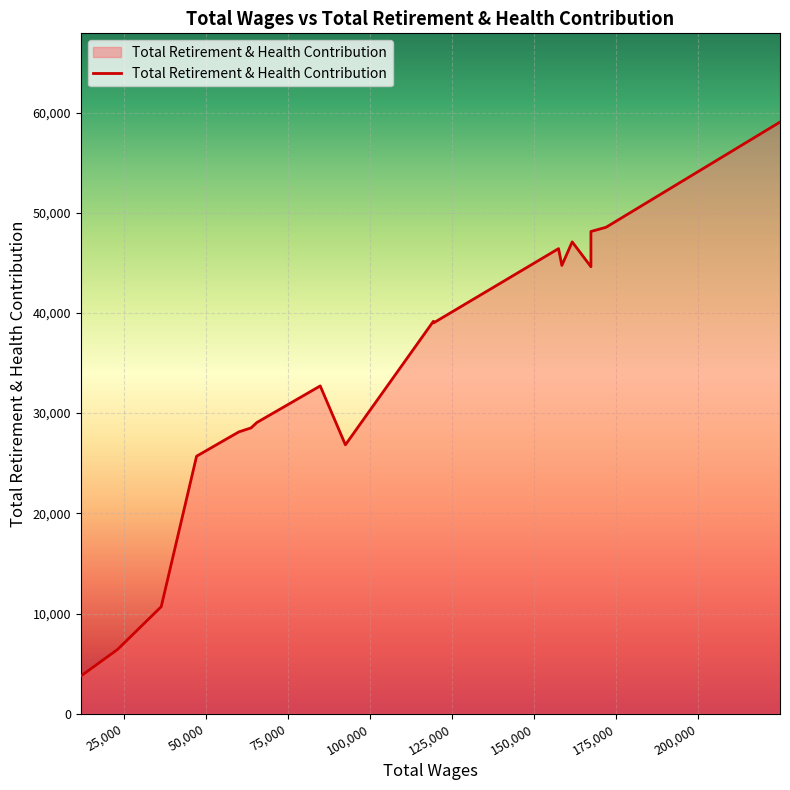

Rank the categories by value from lowest to highest.

11814.0, 23017.0, 36327.0, 47096.0, 92448.0, 56256.0, 57351.0, 59994.0, 63691.0, 65470.0, 67988.0, 84774.0, 119333.0, 119252.0, 167258.0, 158399.0, 157399.0, 161553.0, 167258.0, 171884.0, 224872.0